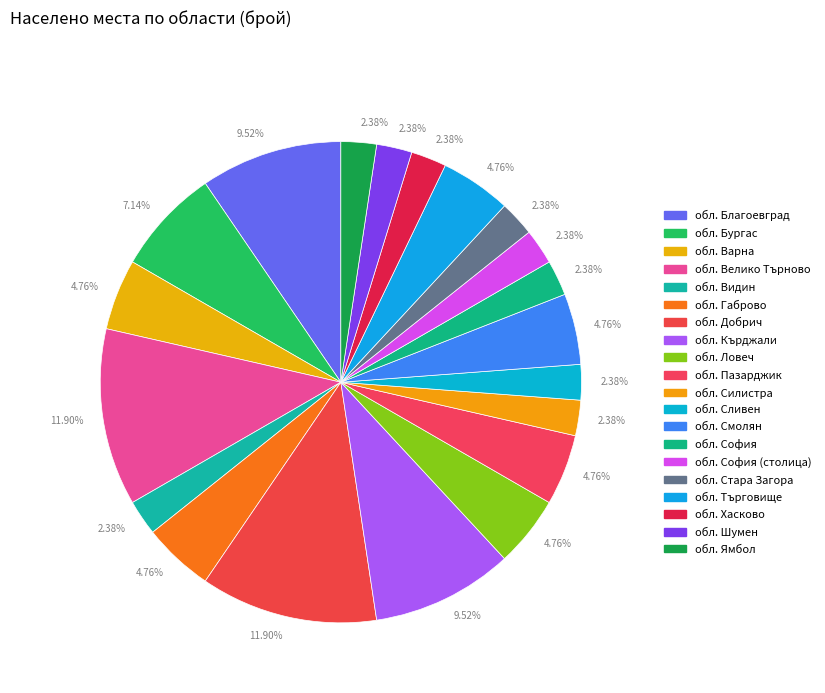

To the nearest percent, what portion does обл. Добрич represent?

12%